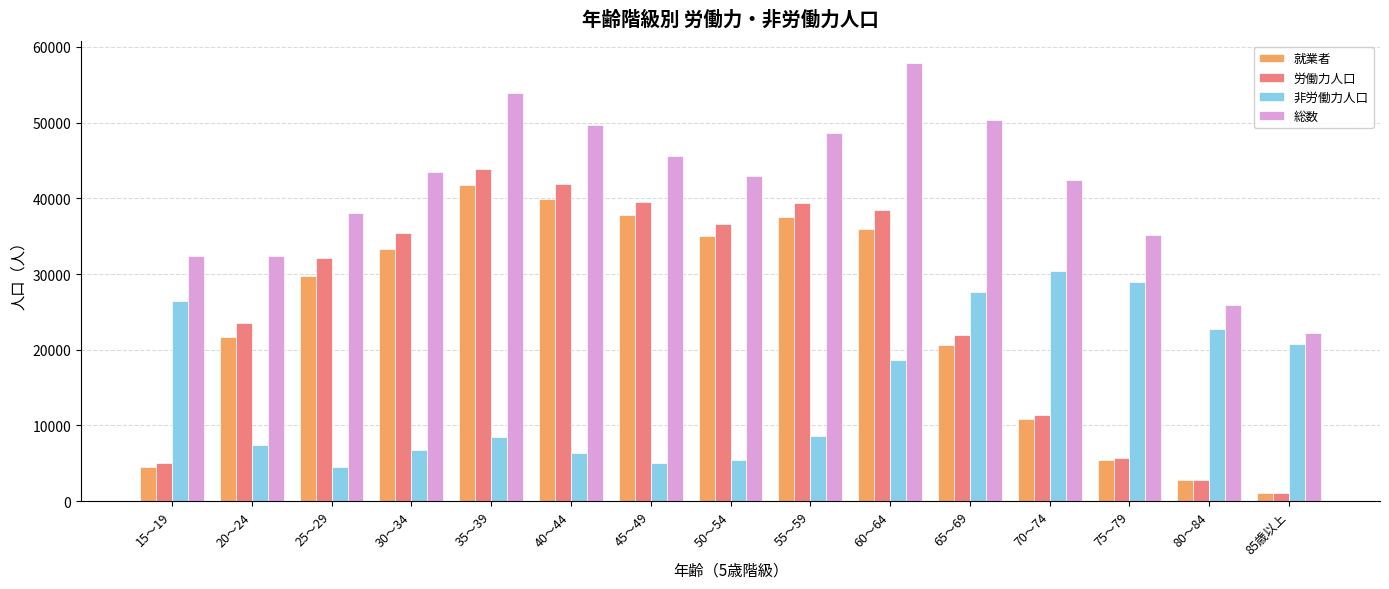

At which category is the sum across all series the highest?

60～64